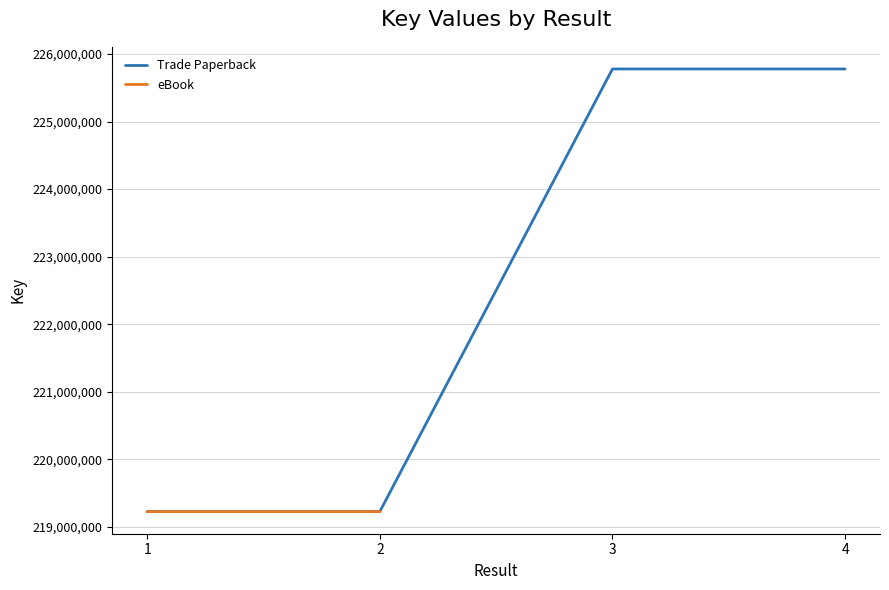

How many points are higher than both their immediate neighbors (excluding endpoints)?

1